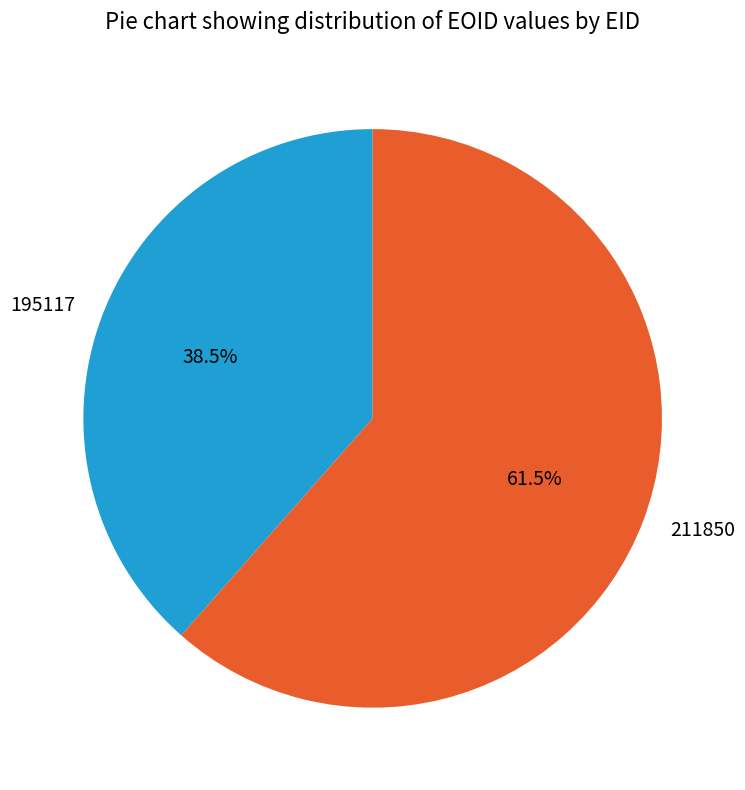

What is the largest slice in the pie chart?

211850